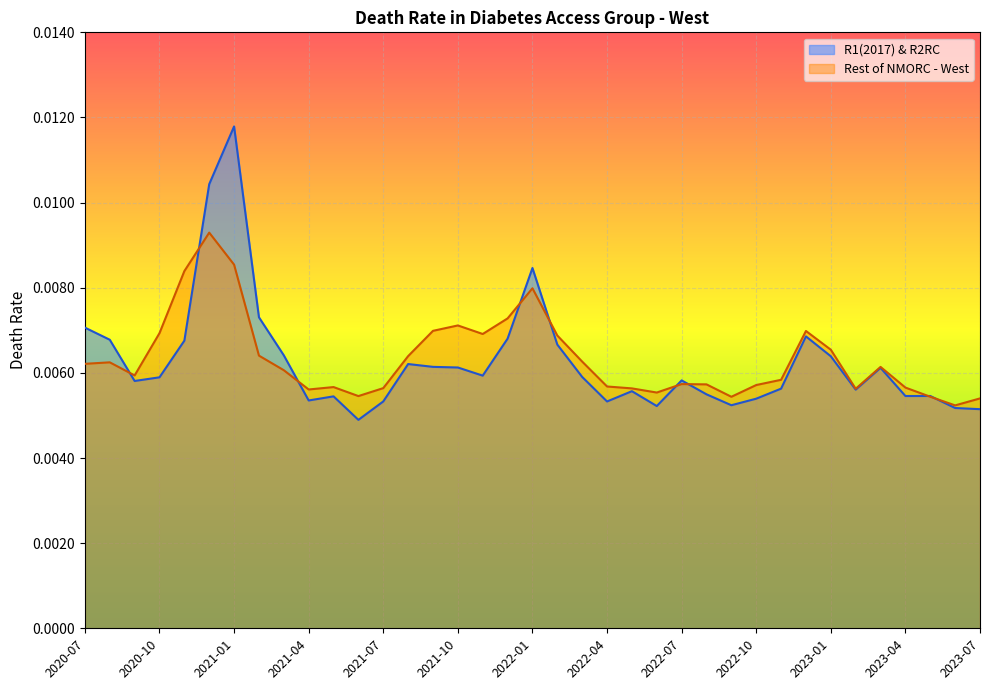

How many lines are shown in the chart?

2